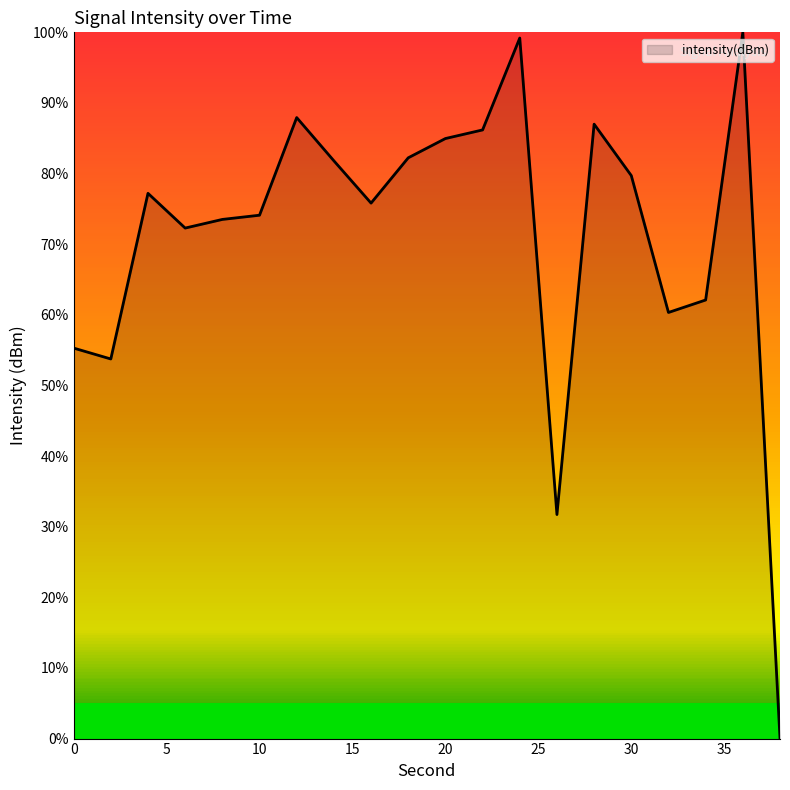

What is the greatest value displayed?

100.0